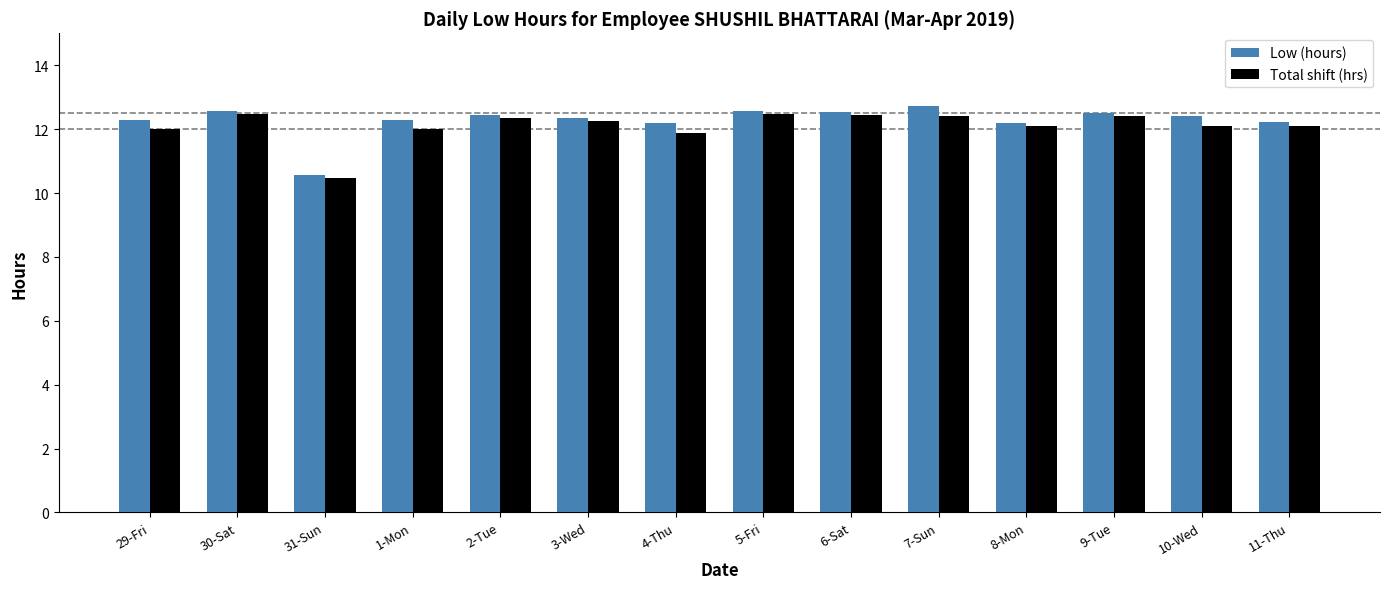

What is the value of the Total shift (hrs) bar at the 3rd from the left?

10.5